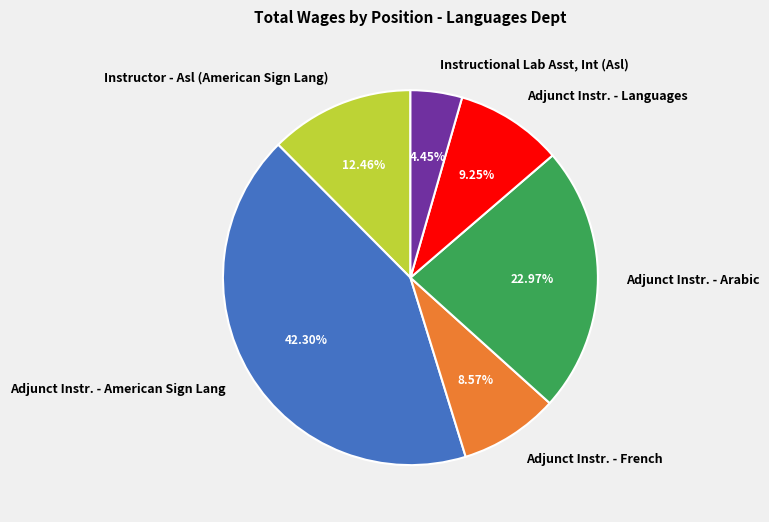

Do Instructor - Asl (American Sign Lang) and Adjunct Instr. - Languages together represent more than half of the pie?

No